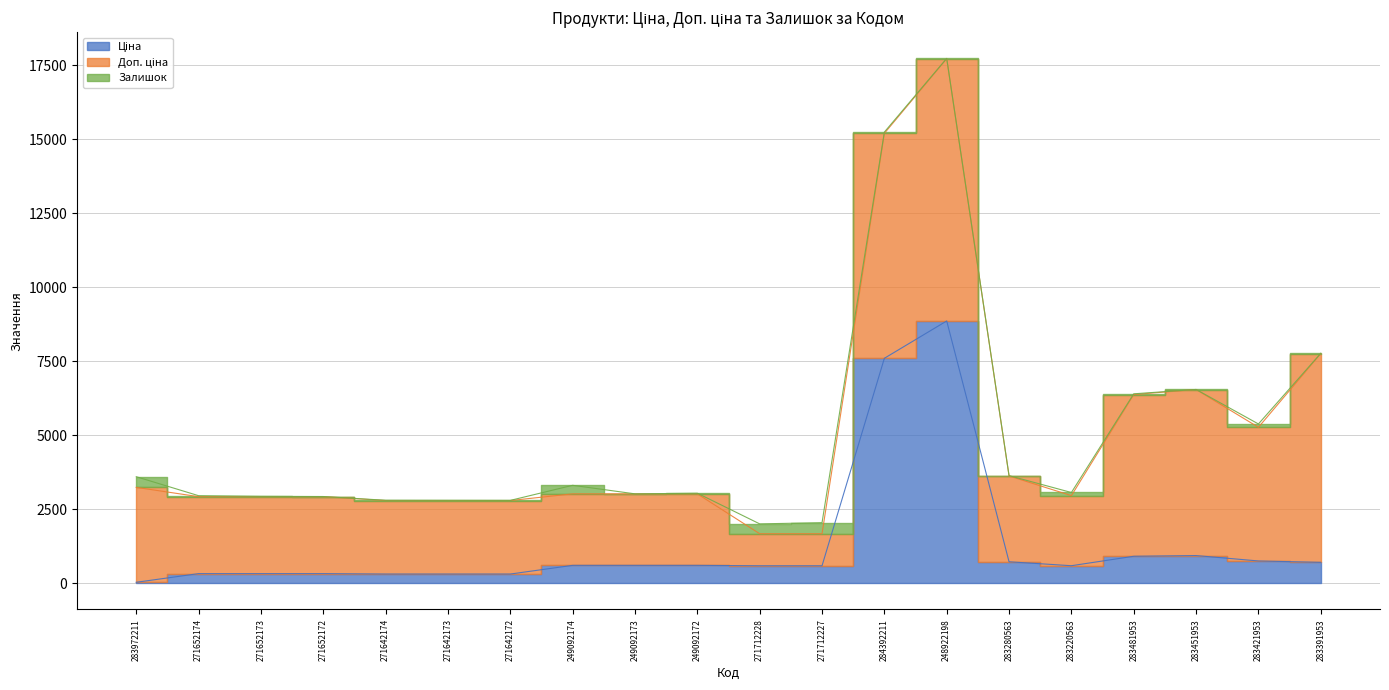

True or false: Залишок has a value of 5.6 at 248922198.

False